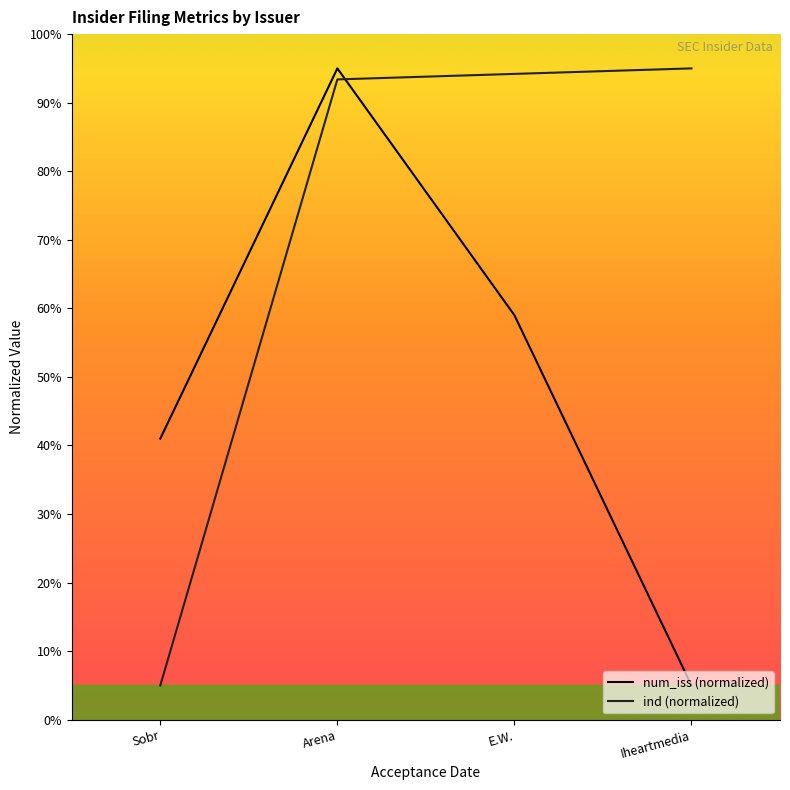

Rank the series at Sobr from highest to lowest value.

num_iss (normalized), ind (normalized)